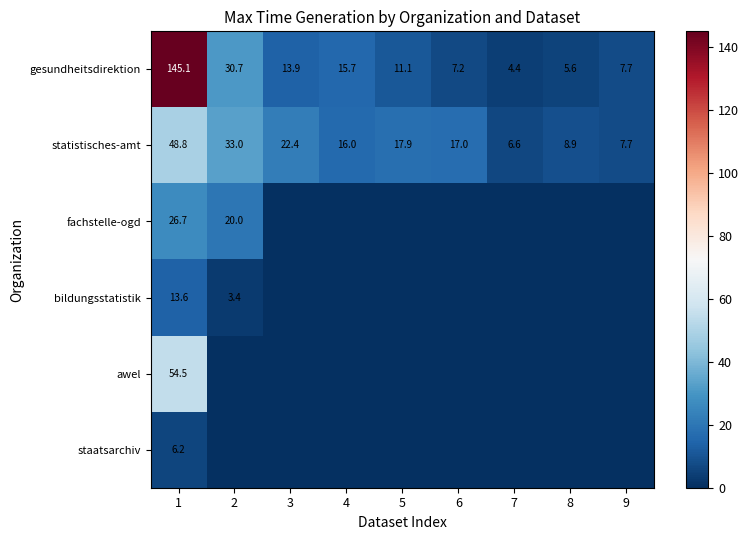

What is the difference between the second highest and second lowest values in the statistisches-amt series?

25.3